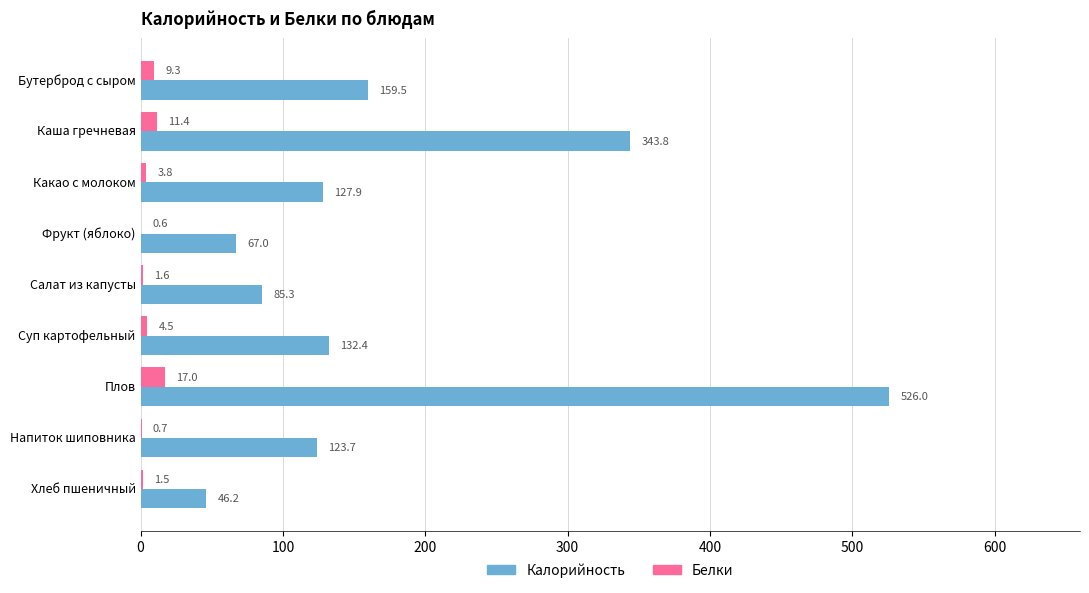

Which series has the widest spread of values?

Калорийность